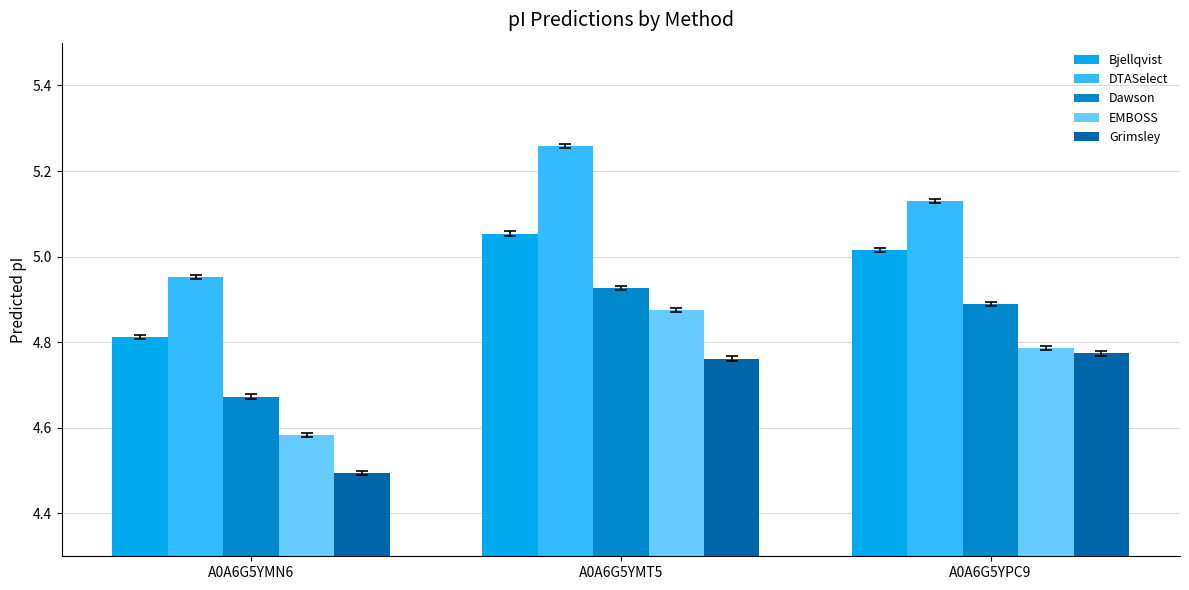

At which label is Dawson closest to 4?

A0A6G5YMN6